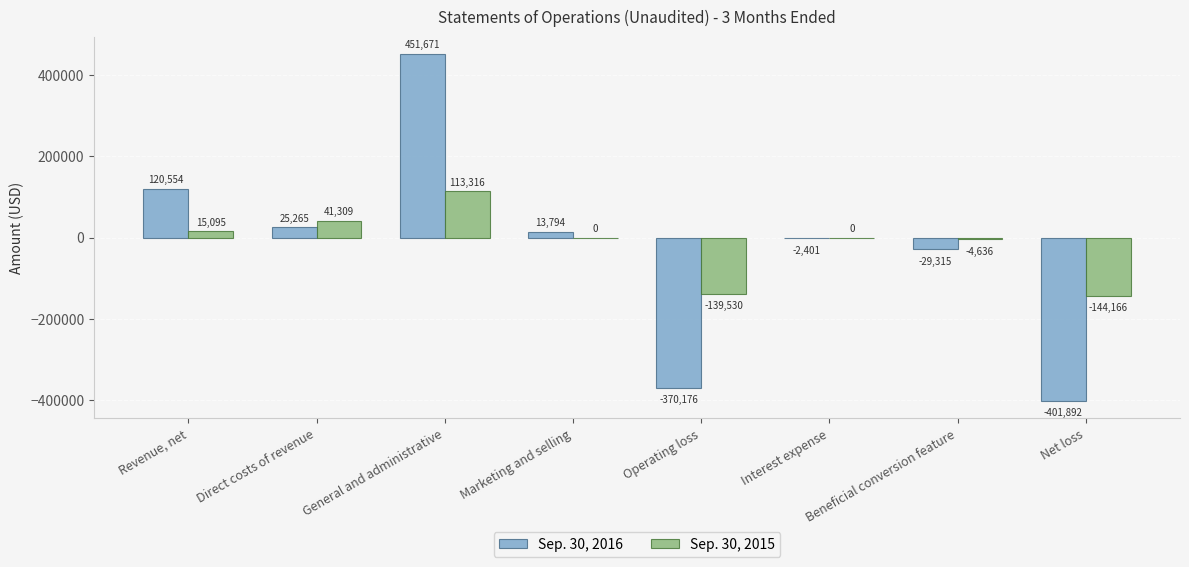

What is the total value across all series at Interest expense?

-2401